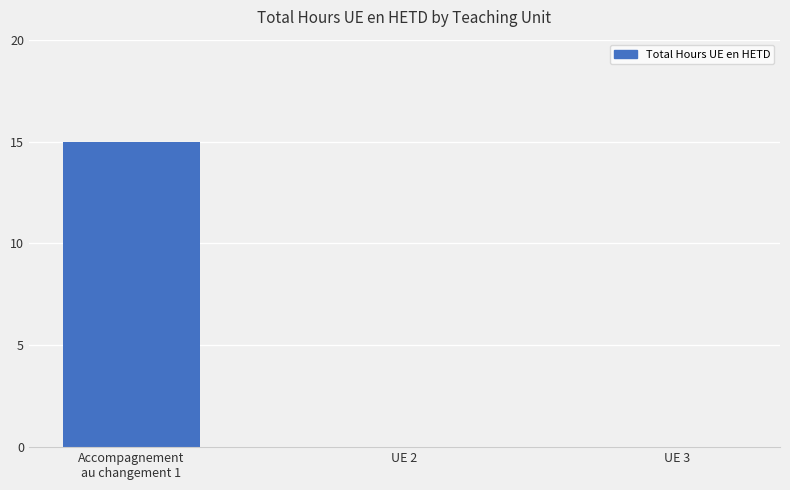

The chart shows a value of -9 at UE 3. True or false?

False